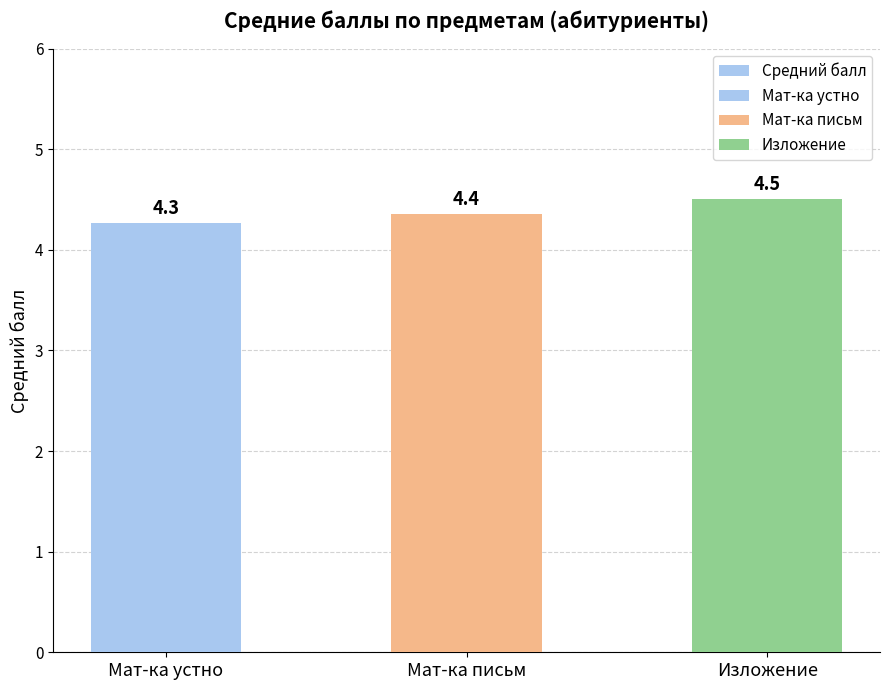

The chart shows a value of 1.7 at Мат-ка устно. True or false?

False